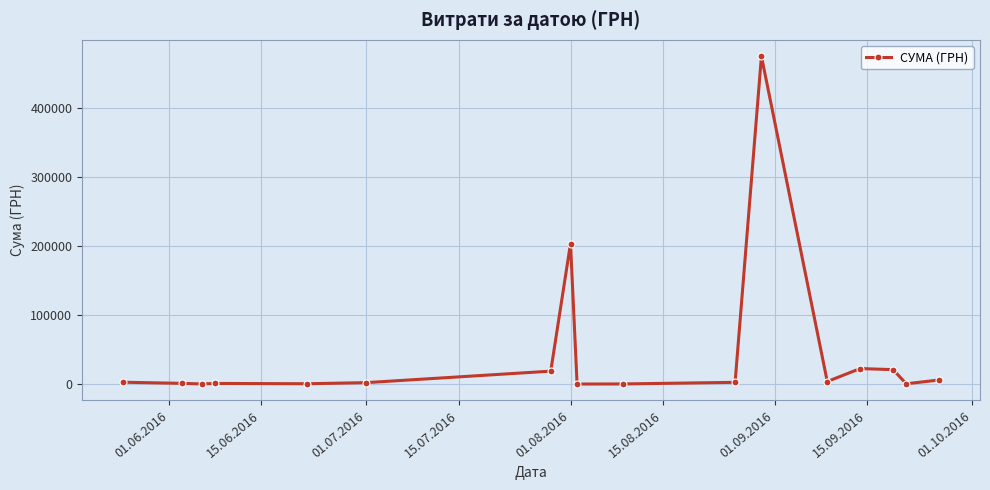

What is the value of the 7th point from the left?

18671.4